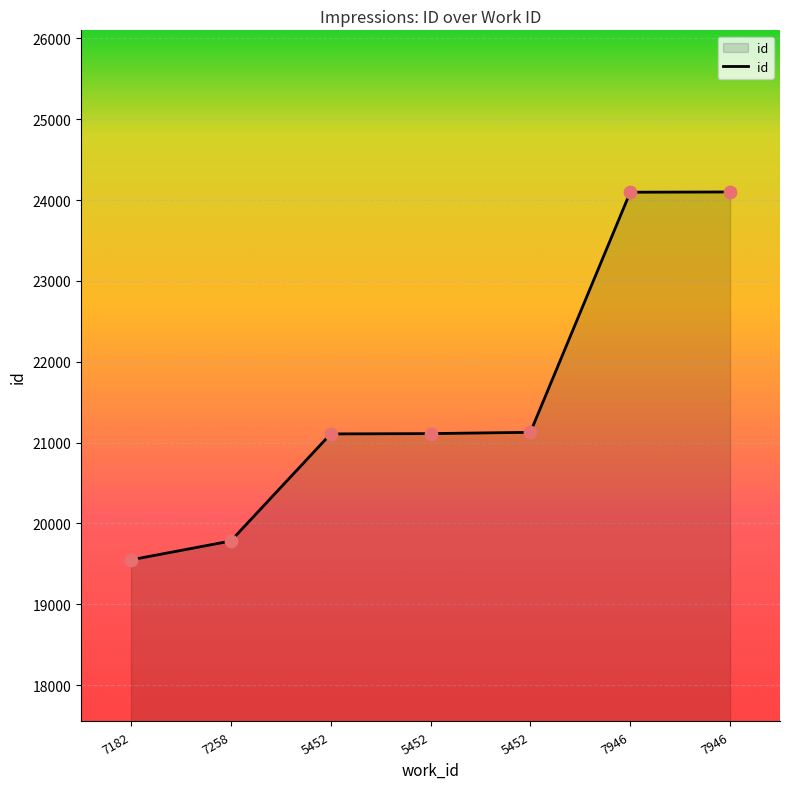

How many categories are shown in the chart?

7